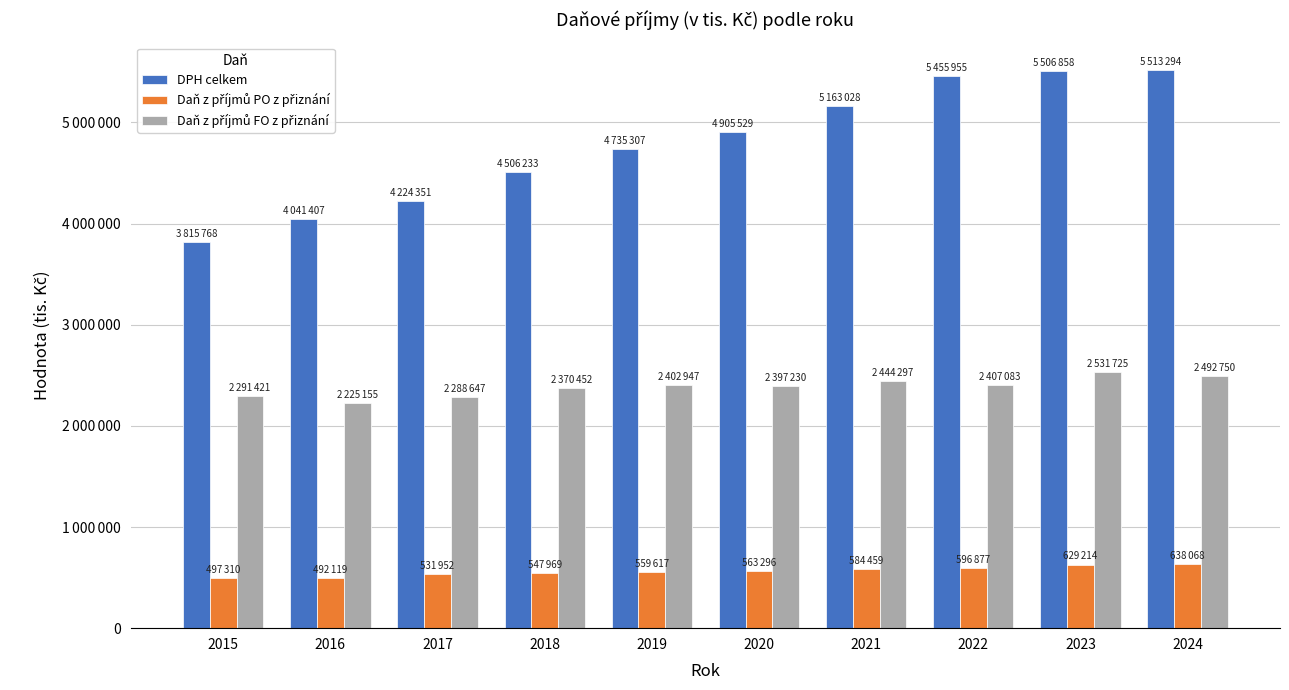

Are the bars grouped side by side (vs. stacked)?

Yes